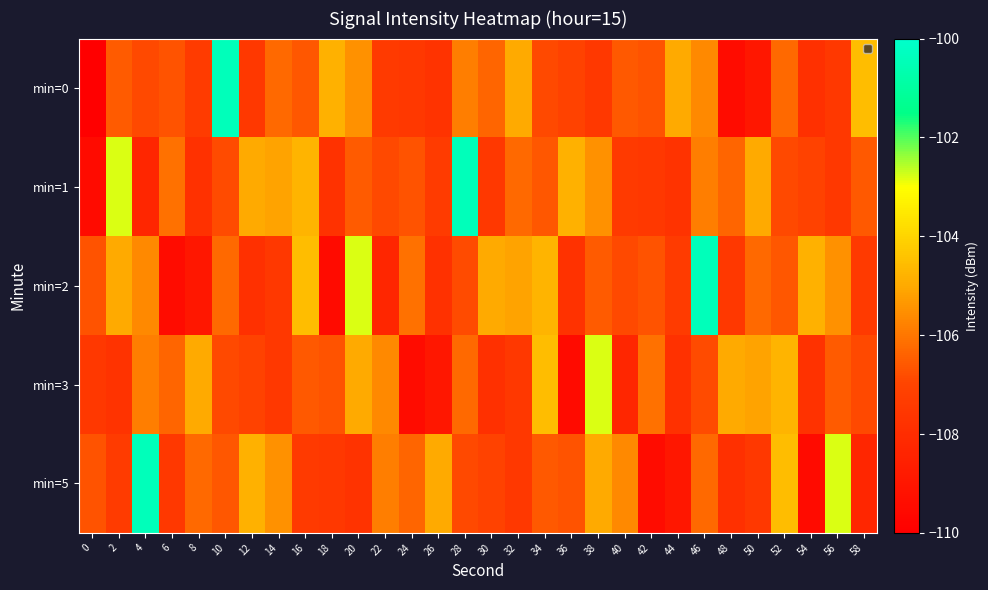

Reading right to left, extract all data points from this chart.

min=0: 58=-104.6	56=-107.5	54=-107.9	52=-106.3	50=-109.0	48=-109.4	46=-105.7	44=-105.0	42=-106.7	40=-106.6	38=-107.5	36=-107.0	34=-106.9	32=-105.0	30=-106.4	28=-105.8	26=-107.7	24=-107.5	22=-107.4	20=-105.5	18=-104.8	16=-106.6	14=-106.3	12=-107.5	10=-100.4	8=-107.4	6=-106.7	4=-106.9	2=-106.5	0=-110.0
min=1: 58=-106.6	56=-107.5	54=-107.0	52=-106.9	50=-105.0	48=-106.4	46=-105.8	44=-107.7	42=-107.5	40=-107.4	38=-105.5	36=-104.8	34=-106.6	32=-106.3	30=-107.5	28=-100.4	26=-107.4	24=-106.7	22=-106.9	20=-106.5	18=-107.8	16=-104.7	14=-105.1	12=-105.0	10=-106.9	8=-107.8	6=-106.1	4=-108.3	2=-102.8	0=-109.5
min=2: 58=-107.4	56=-105.5	54=-104.8	52=-106.6	50=-106.3	48=-107.5	46=-100.4	44=-107.4	42=-106.7	40=-106.9	38=-106.5	36=-107.8	34=-104.7	32=-105.1	30=-105.0	28=-106.9	26=-107.8	24=-106.1	22=-108.3	20=-102.8	18=-109.5	16=-104.6	14=-107.5	12=-107.9	10=-106.3	8=-109.0	6=-109.4	4=-105.7	2=-105.0	0=-106.7
min=3: 58=-106.9	56=-106.5	54=-107.8	52=-104.7	50=-105.1	48=-105.0	46=-106.9	44=-107.8	42=-106.1	40=-108.3	38=-102.8	36=-109.5	34=-104.6	32=-107.5	30=-107.9	28=-106.3	26=-109.0	24=-109.4	22=-105.7	20=-105.0	18=-106.7	16=-106.6	14=-107.5	12=-107.0	10=-106.9	8=-105.0	6=-106.4	4=-105.8	2=-107.7	0=-107.5
min=5: 58=-108.3	56=-102.8	54=-109.5	52=-104.6	50=-107.5	48=-107.9	46=-106.3	44=-109.0	42=-109.4	40=-105.7	38=-105.0	36=-106.7	34=-106.6	32=-107.5	30=-107.0	28=-106.9	26=-105.0	24=-106.4	22=-105.8	20=-107.7	18=-107.5	16=-107.4	14=-105.5	12=-104.8	10=-106.6	8=-106.3	6=-107.5	4=-100.4	2=-107.4	0=-106.7